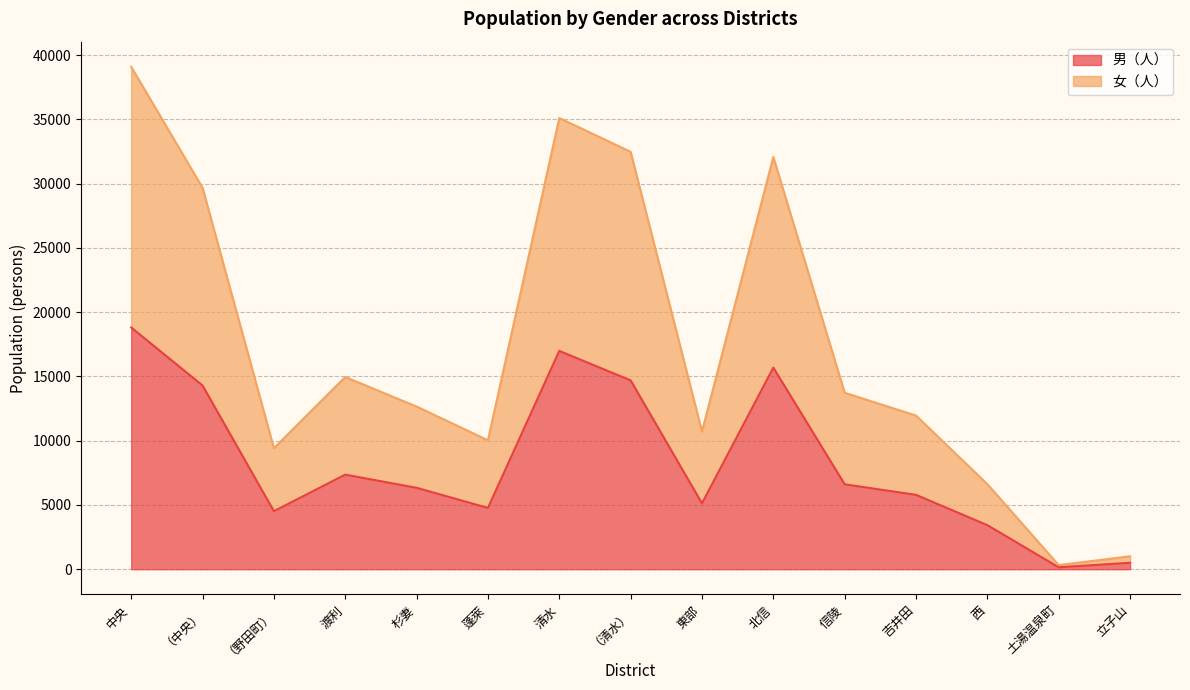

At which category does the chart reach its minimum across all series?

土湯温泉町